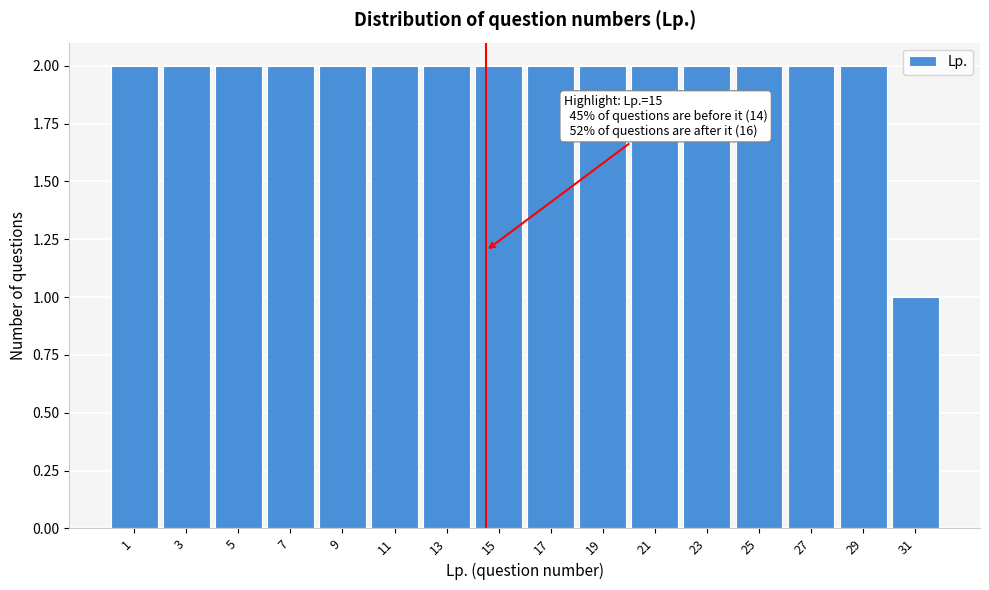

Reading right to left, transcribe all the data shown in this chart.

31=1	29=2	27=2	25=2	23=2	21=2	19=2	17=2	15=2	13=2	11=2	9=2	7=2	5=2	3=2	1=2